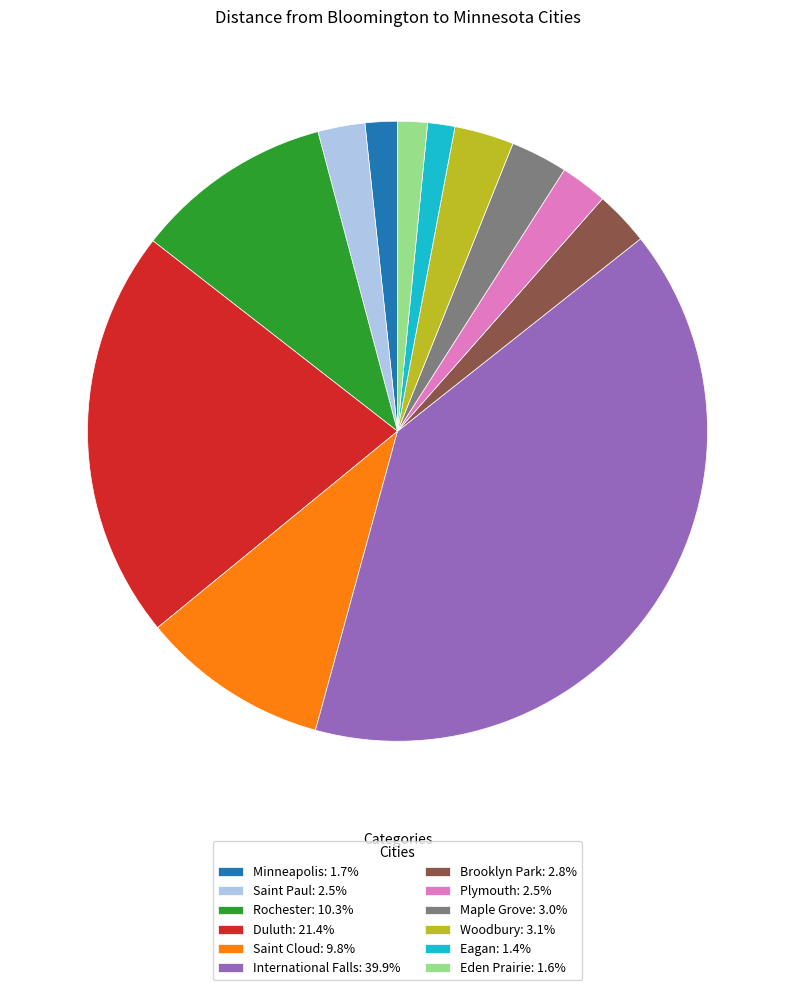

Do International Falls and Brooklyn Park together represent more than half of the pie?

No